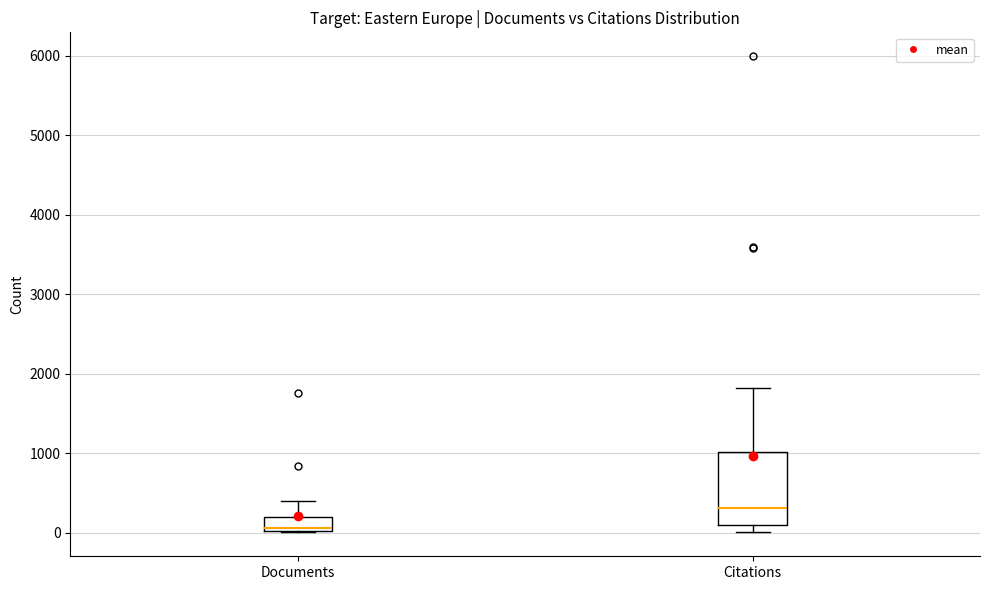

Reading left to right, read every box against the y-axis: the position of its median line, the range the box covers, and the ends of its whiskers. The values are not printed on the chart, so give them approximately, as read against the axis.

Documents: median 100, box 0 to 200, whiskers 0 to 400
Citations: median 300, box 100 to 1000, whiskers 0 to 1800